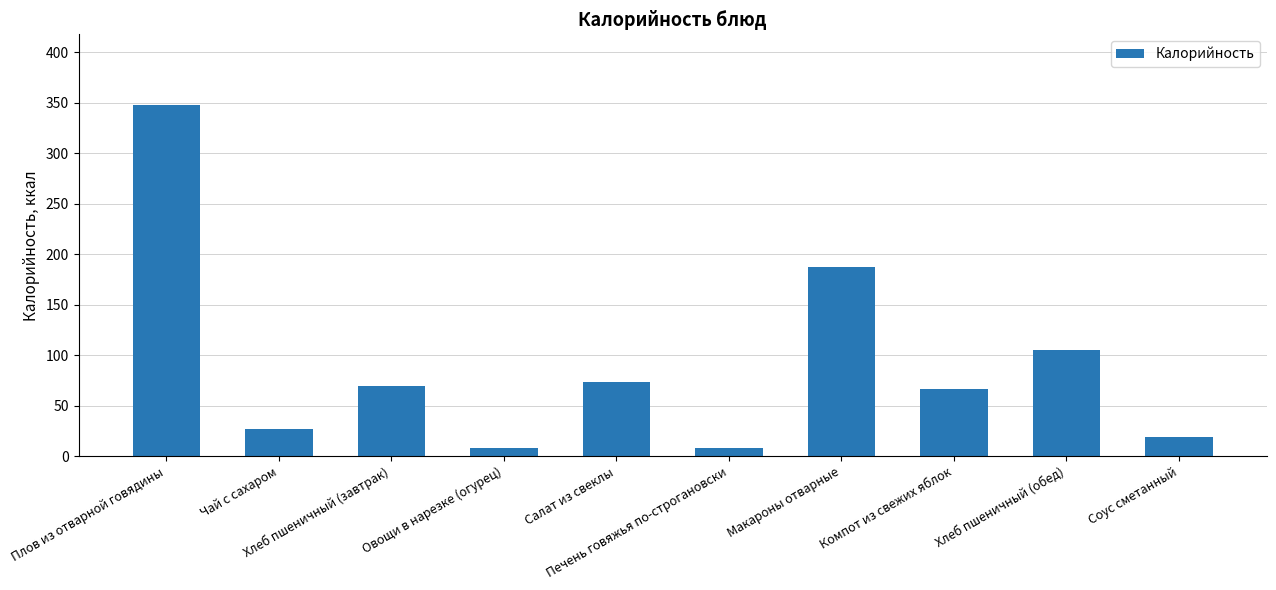

How many distinct data groups are displayed?

1